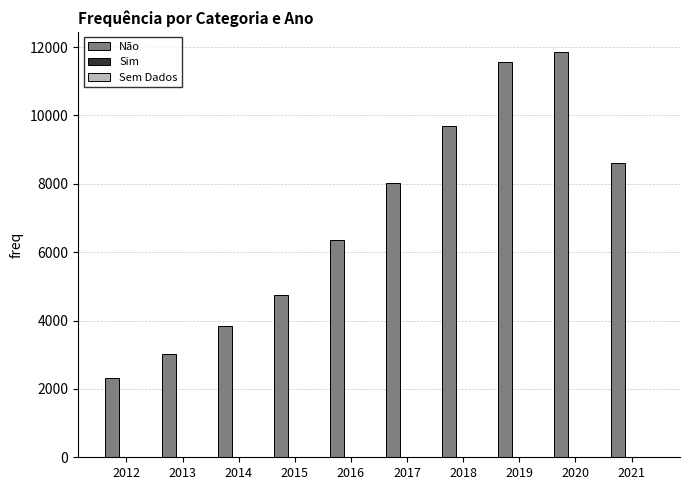

True or false: Não has a value of 4753 at 2015.

True